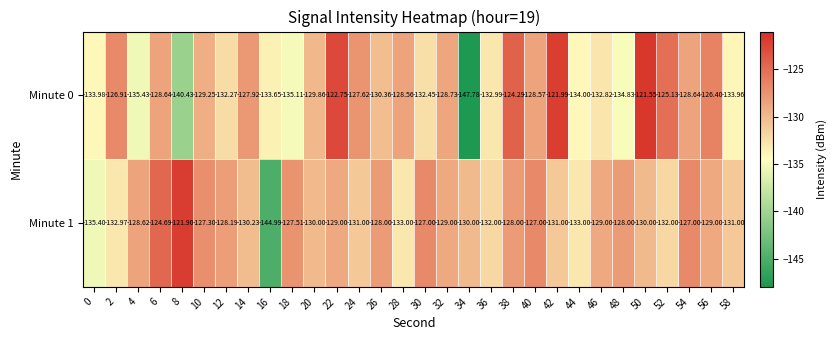

What is the minimum value shown in the chart?

-147.8